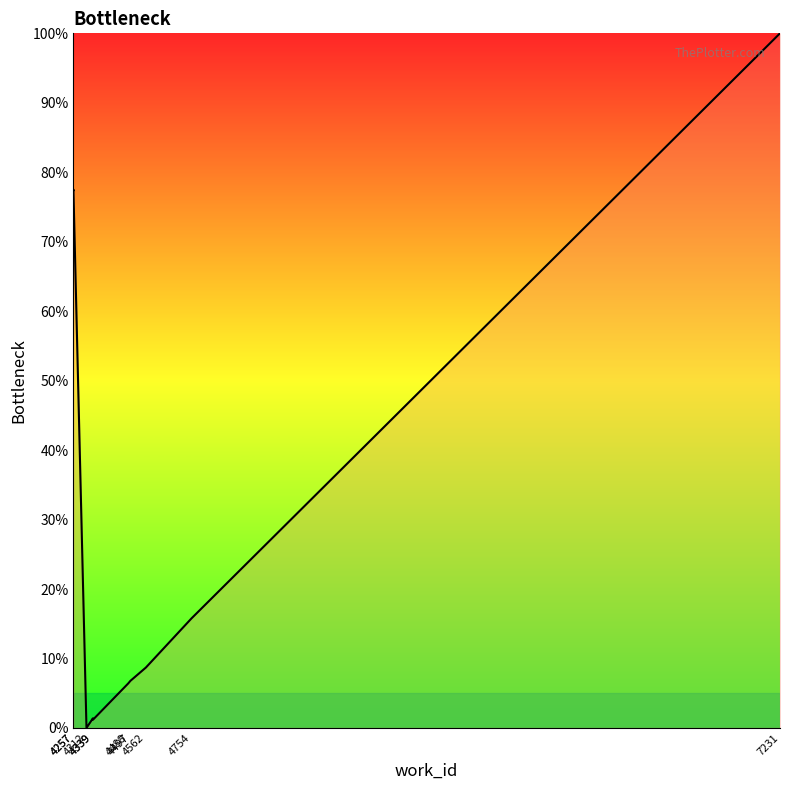

True or false: the data shows 0.3 at 4339.

False